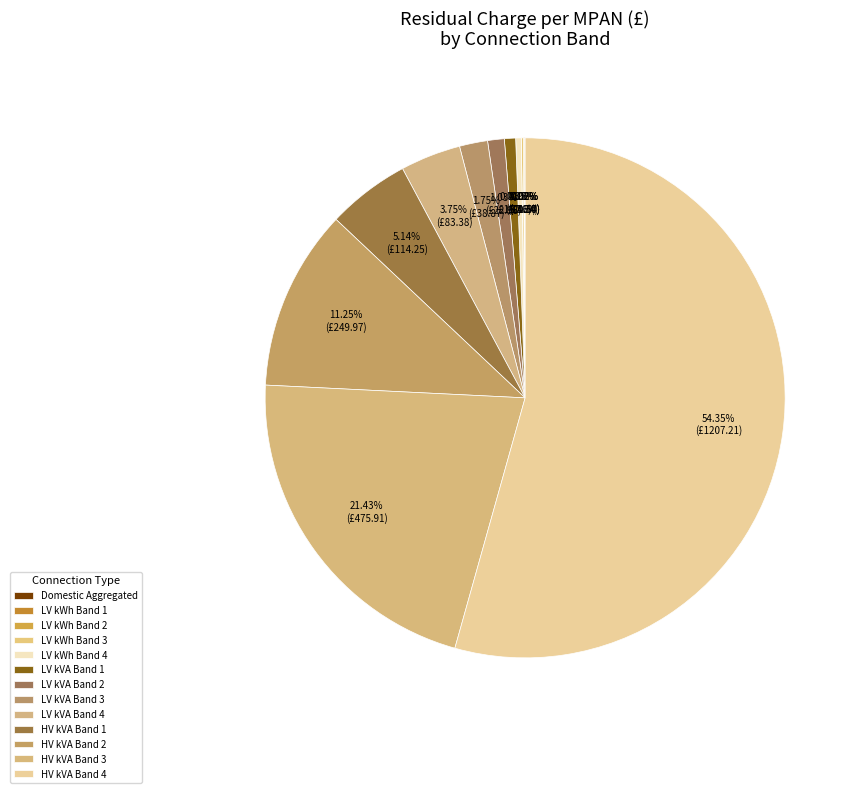

How much of the chart is everything except LV kWh Band 1?

100.0%